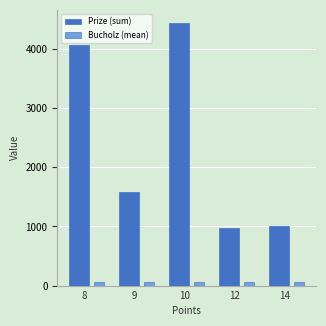

How many values in the Bucholz (mean) series are below 62?

2